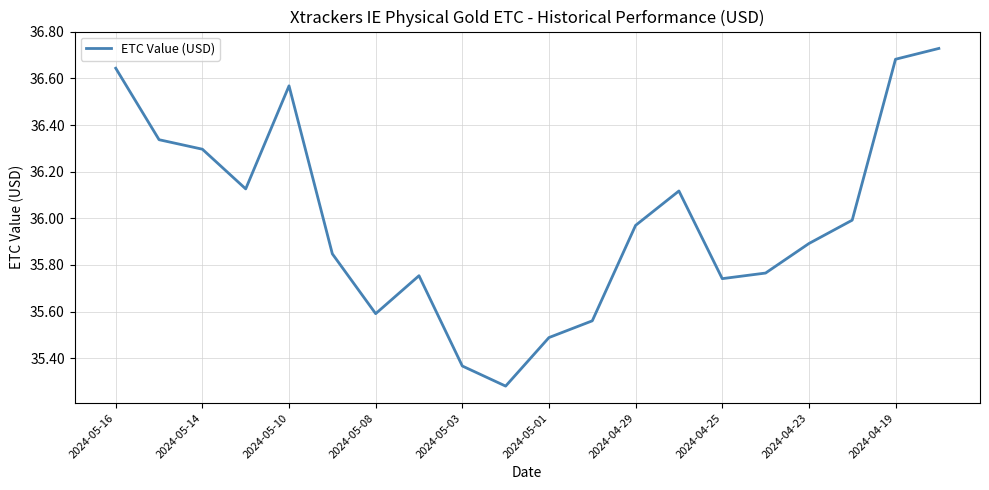

What is the difference between the maximum and minimum values?

1.4